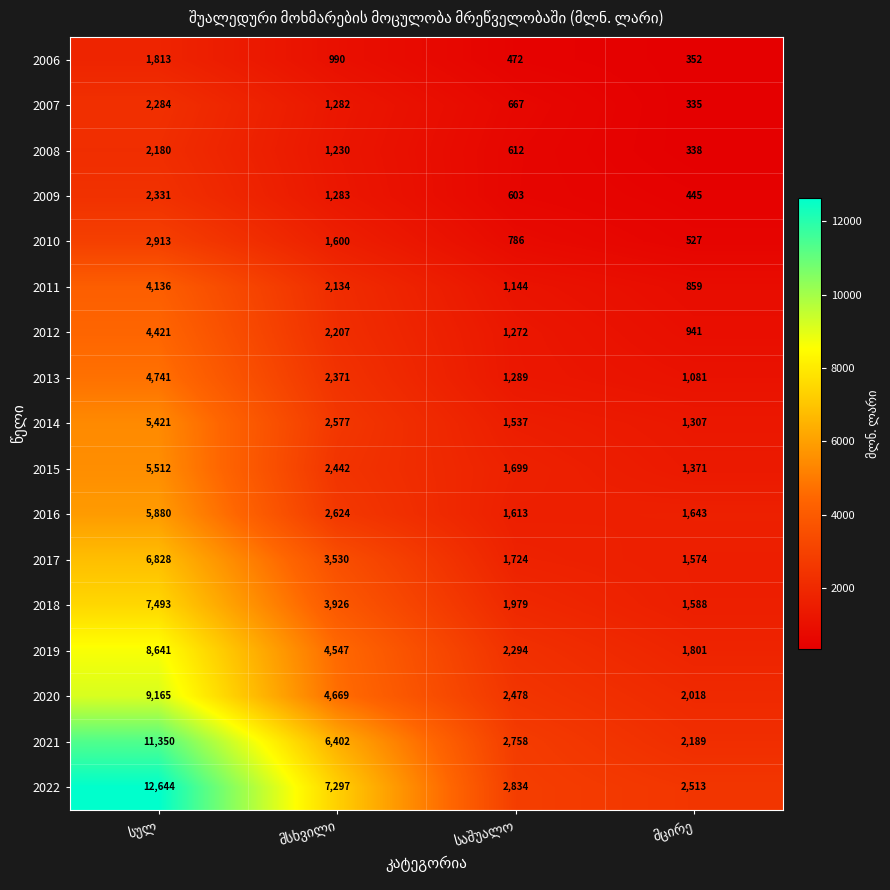

What is the highest value of the 2011 series?

4136